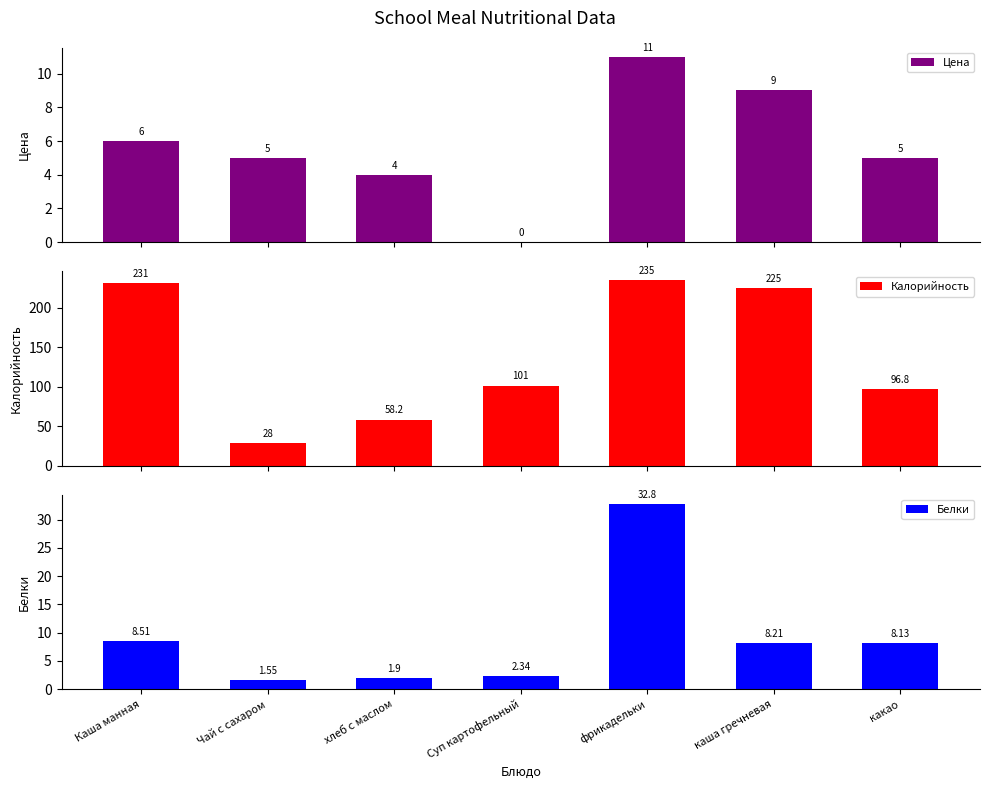

What is the value of the Белки bar at the 3rd from the left?

1.9